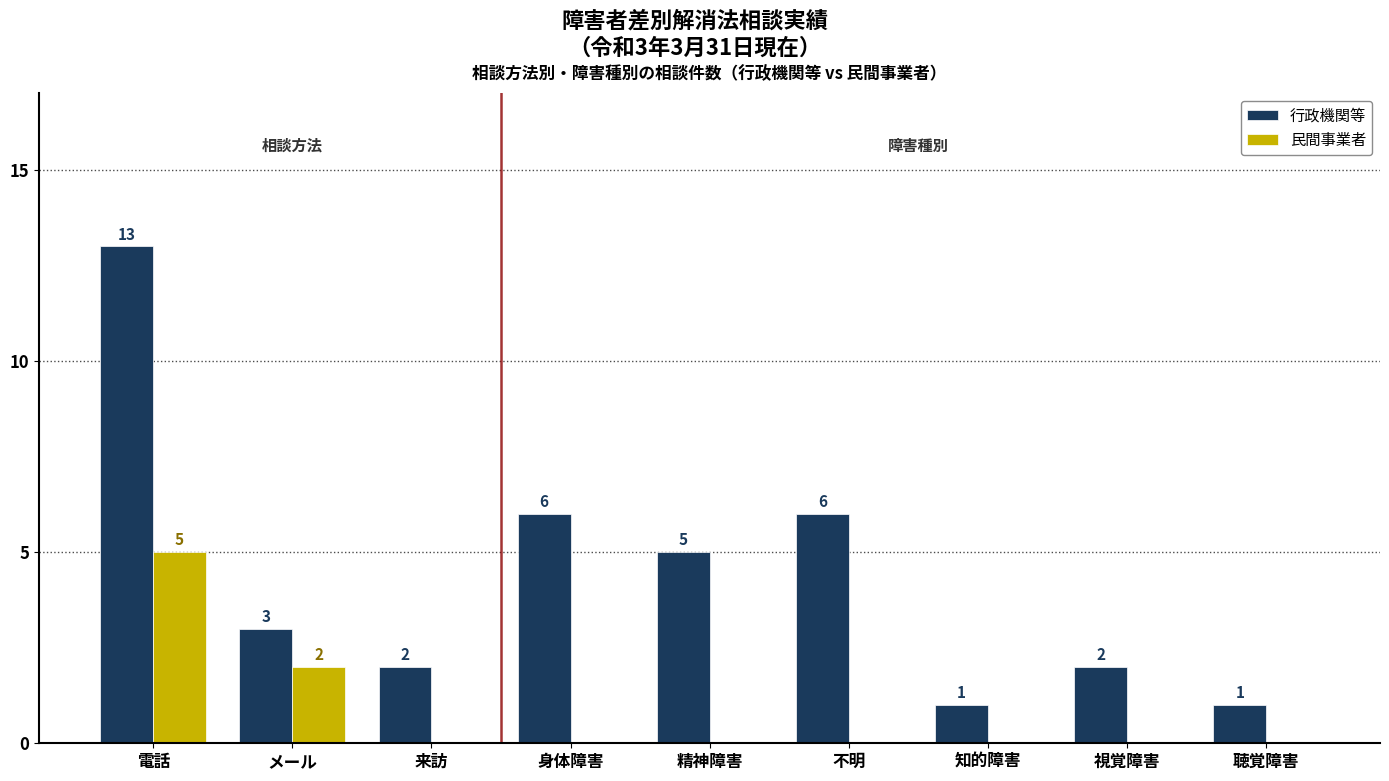

Reading left to right, what are all the values shown in this chart?

行政機関等: 13	3	2	6	5	6	1	2	1
民間事業者: 5	2	0	0	0	0	0	0	0